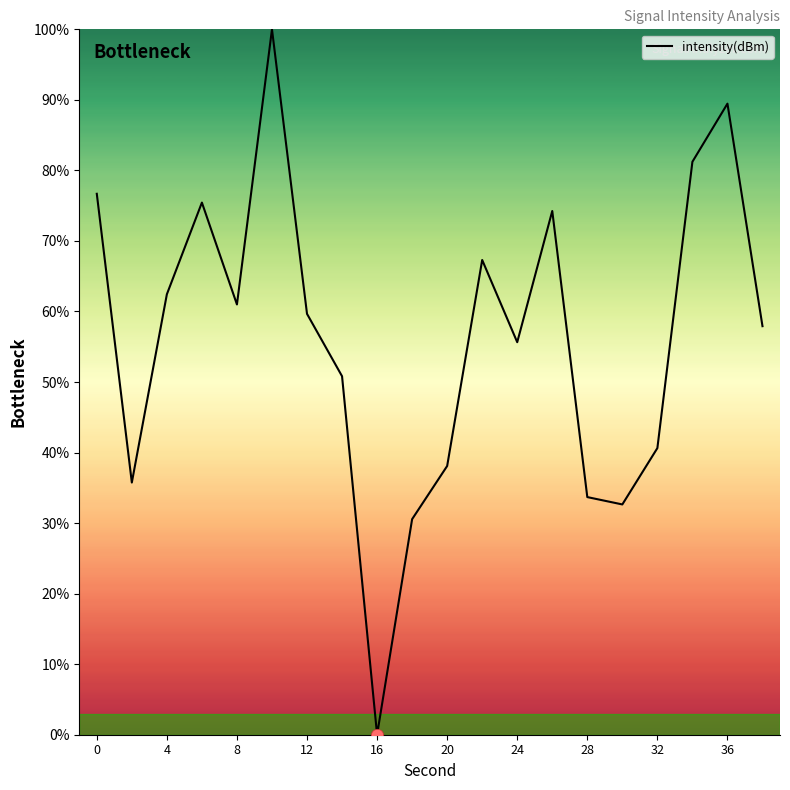

What is the difference between the maximum and minimum values?

100.0